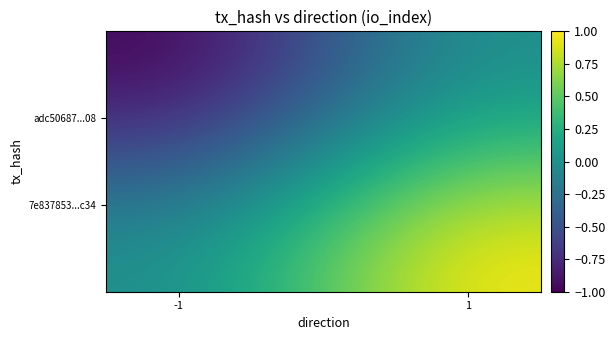

How many data points does each series have?

2